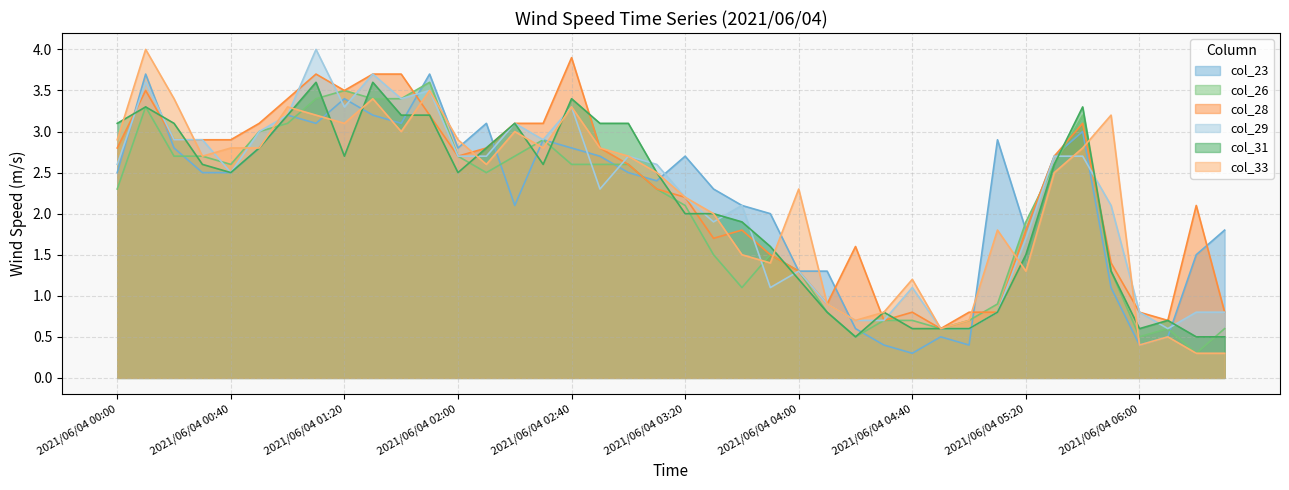

Is the value of col_33 at 2021/06/04 04:50 greater than the value of col_23 at 2021/06/04 00:30?

No